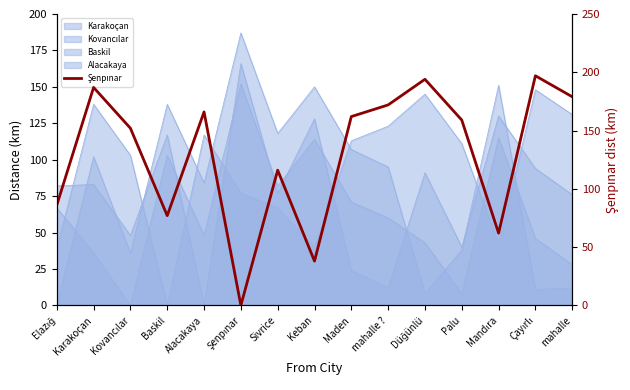

Rank the categories by value from lowest to highest.

Şenpınar, Keban, Mandıra, Baskil, Elazığ, Sivrice, Kovancılar, Palu, Maden, Alacakaya, mahalle ?, mahalle, Karakoçan, Düğünlü, Çayırlı